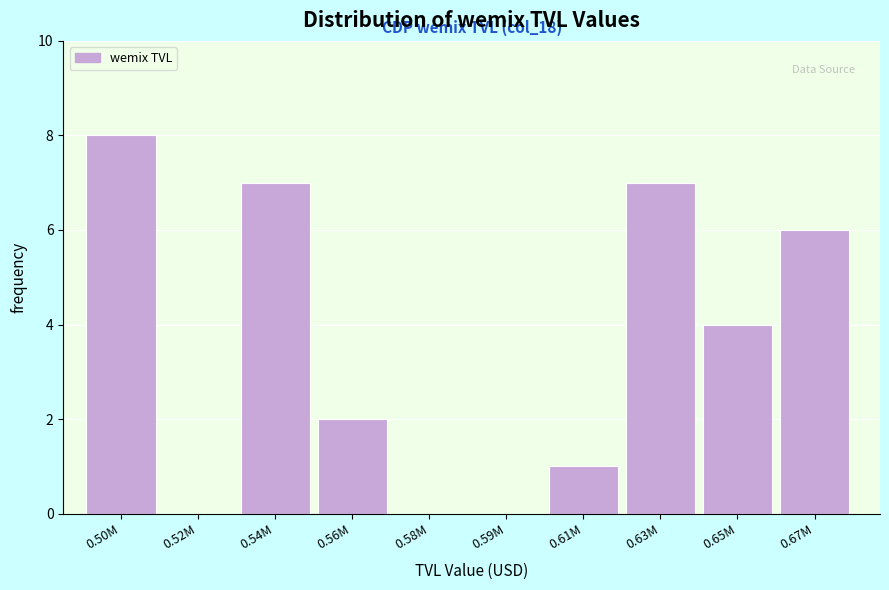

Reading left to right, what are all the values shown in this chart?

0.50M=8	0.52M=0	0.54M=7	0.56M=2	0.58M=0	0.59M=0	0.61M=1	0.63M=7	0.65M=4	0.67M=6